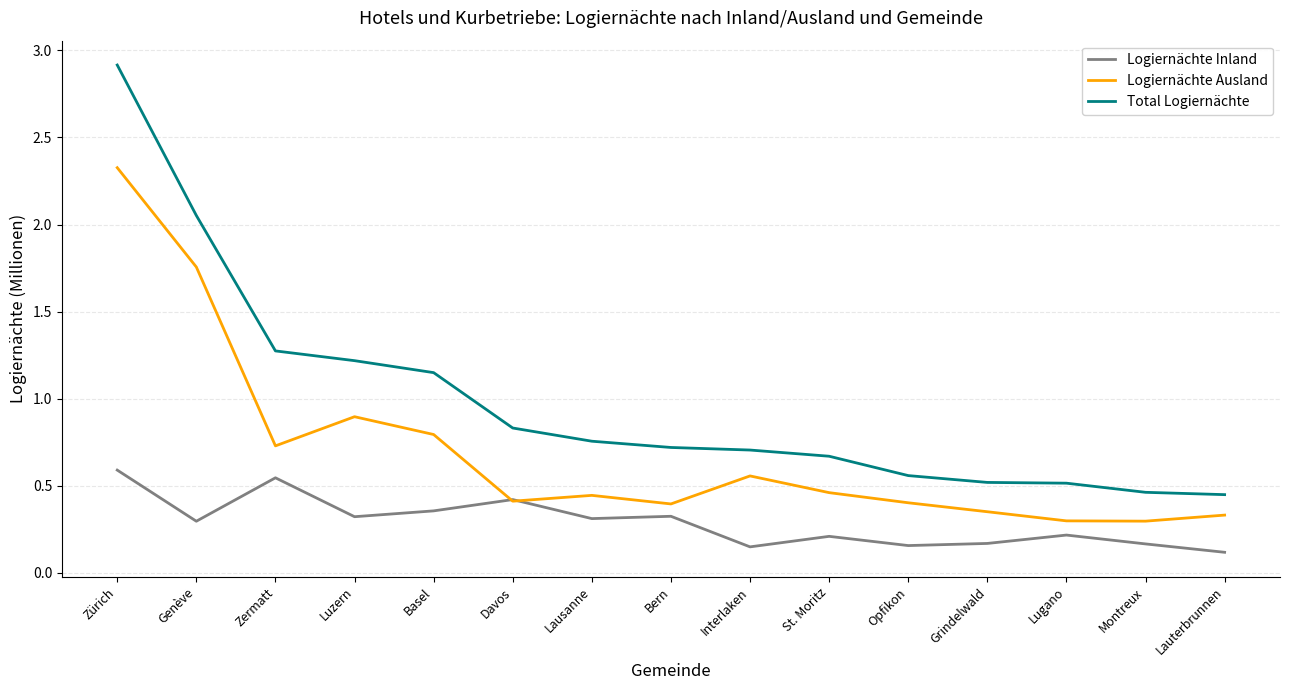

In Logiernächte Inland, how many points are lower than both neighbors (excluding endpoints)?

5